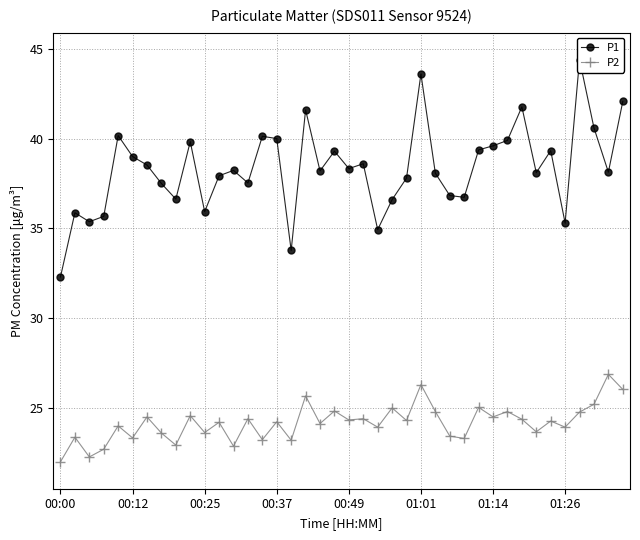

What is the highest value of the P2 series?

26.9